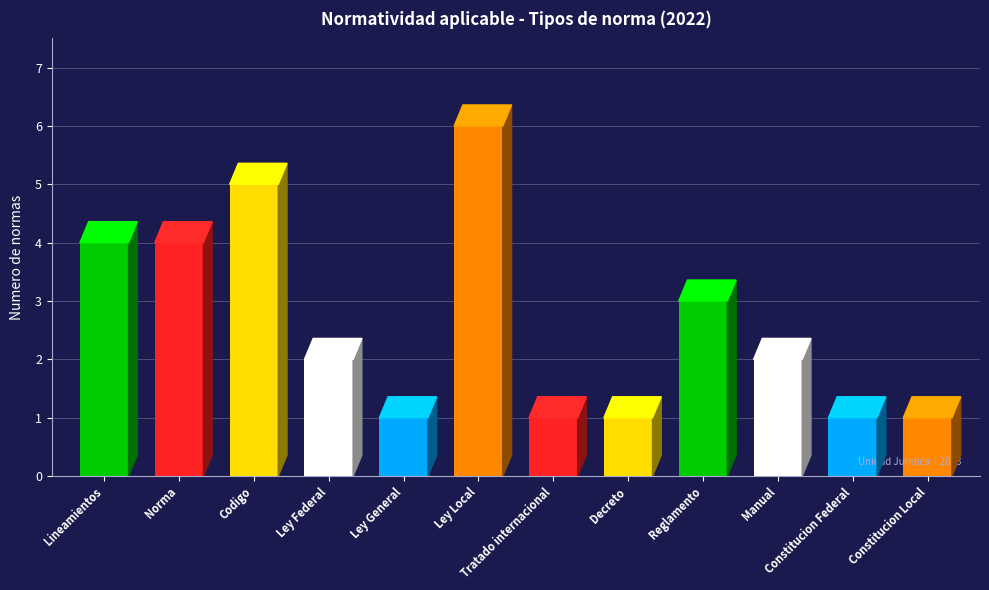

What is the value of the 9th bar from the left?

3